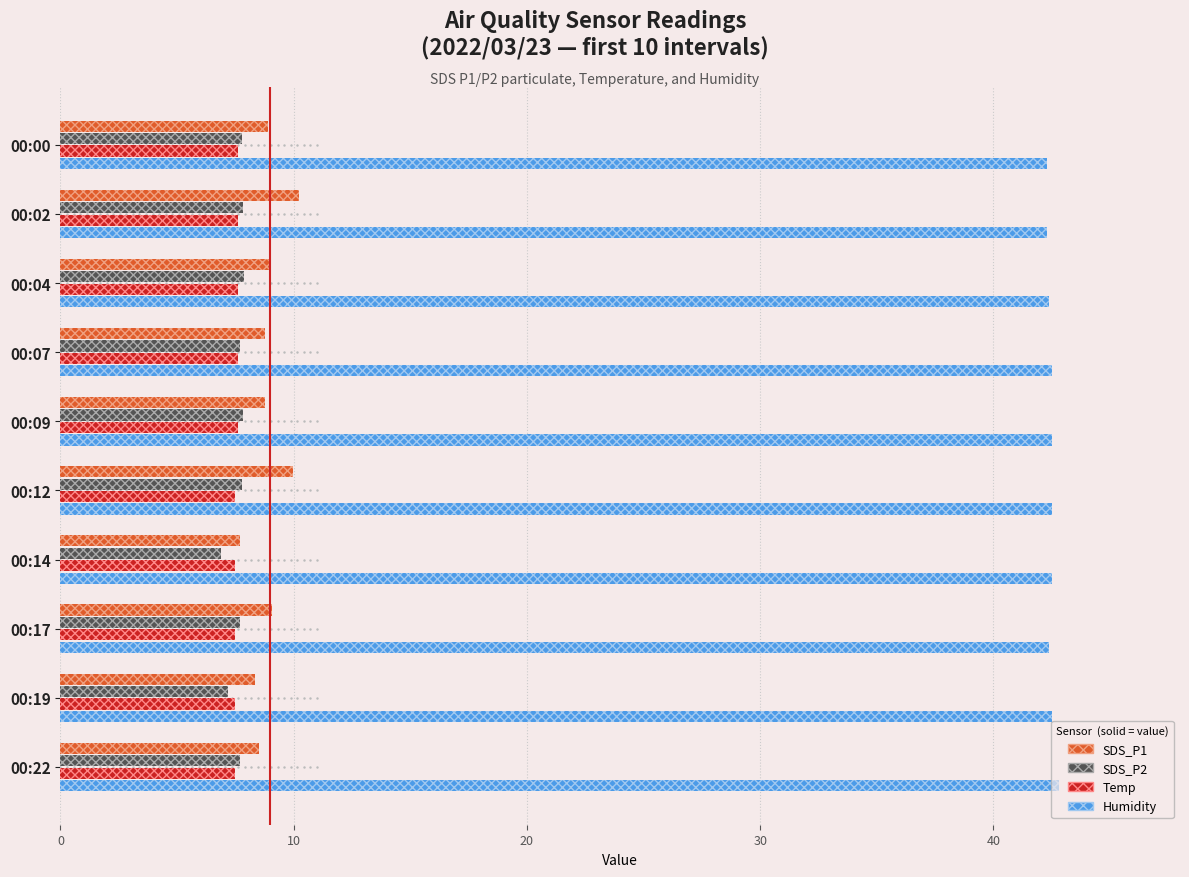

List the series in order of their peak value, lowest first.

Temp, SDS_P2, SDS_P1, Humidity